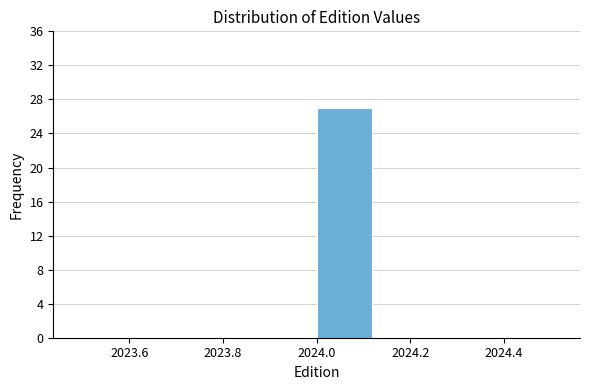

Which range on the x-axis has the tallest bar?

2024.000 to 2024.125